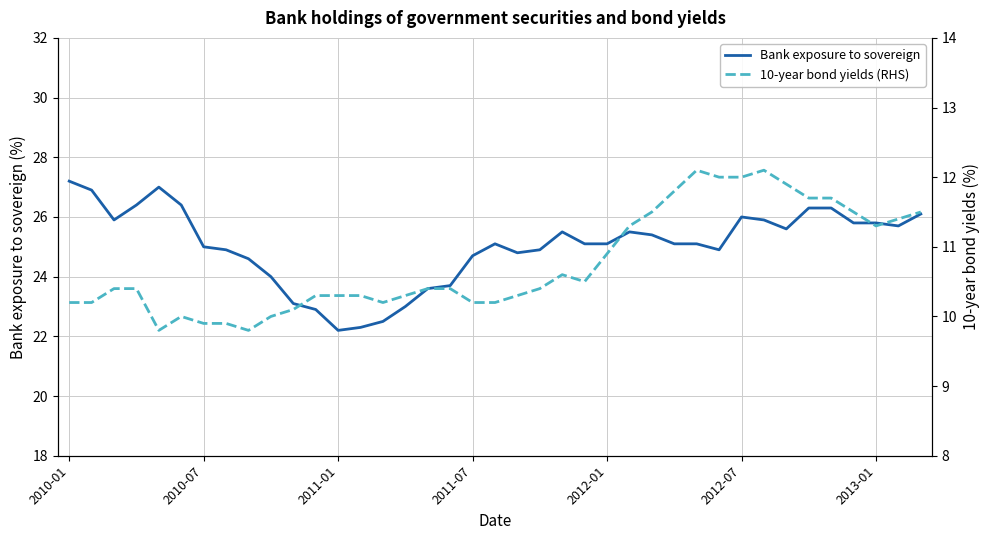

What is the lowest value of the Bank exposure to sovereign series?

22.2